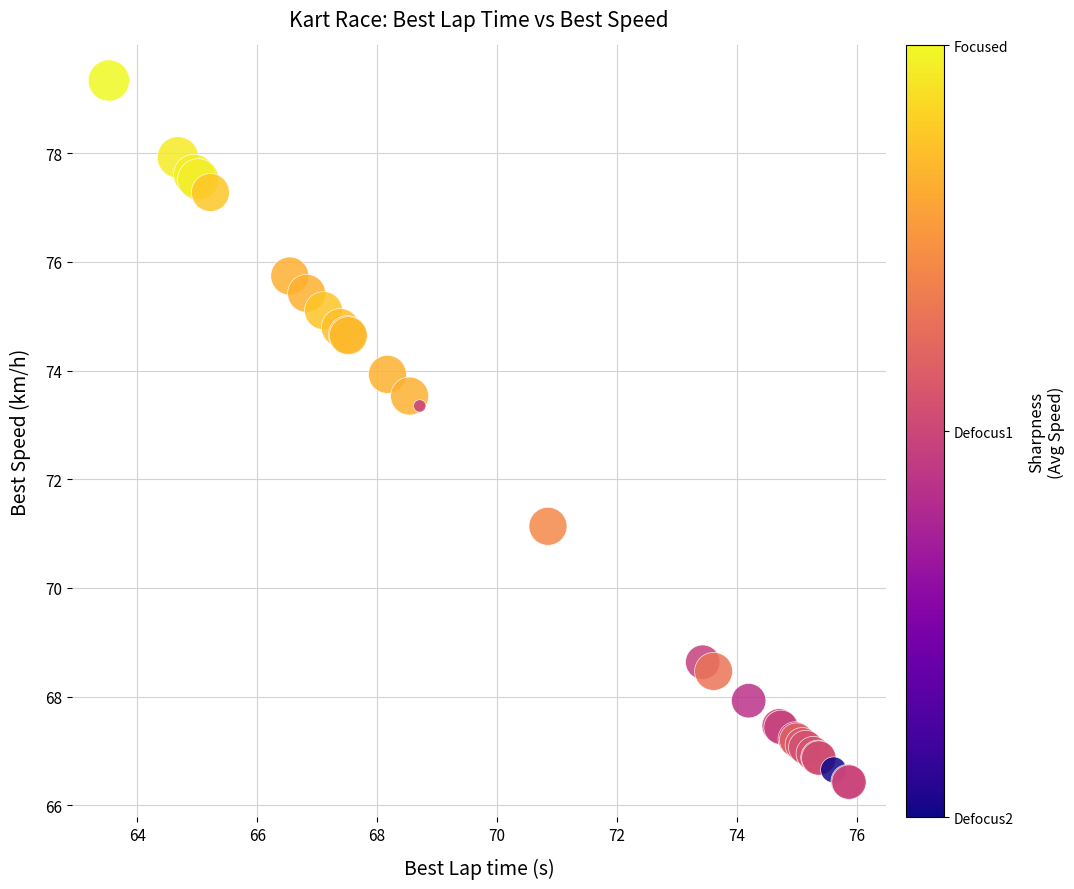

What Y value in the scatter plot is closest to 72?

71.1